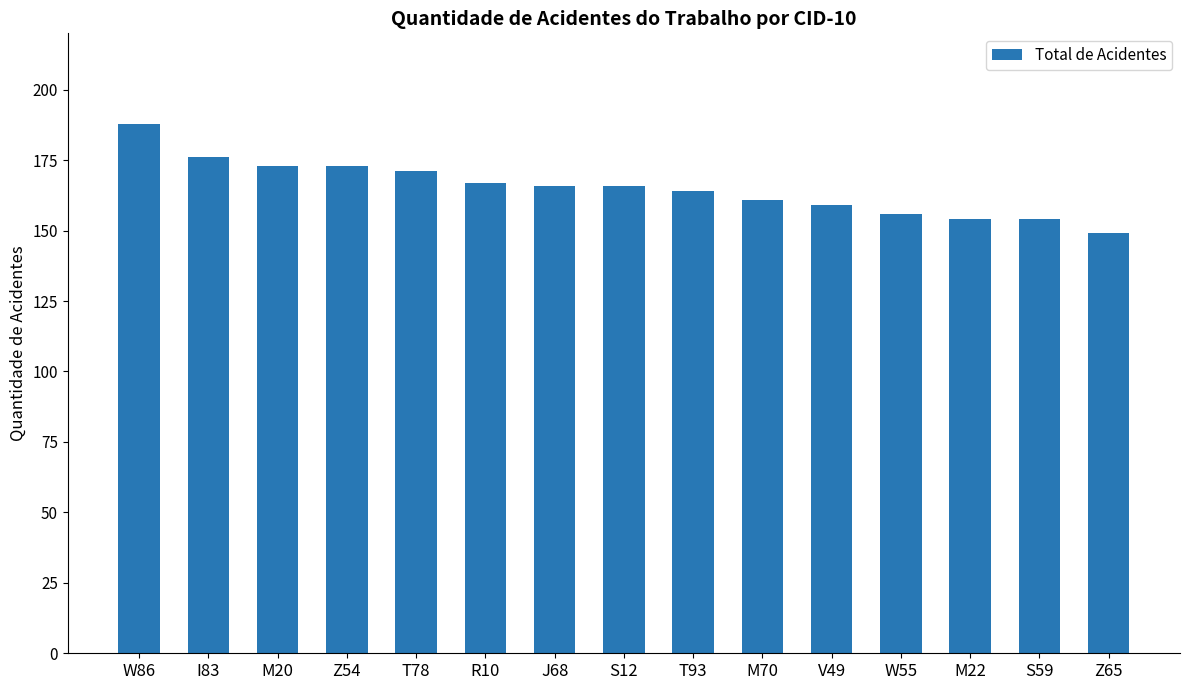

Reading left to right, what are all the values shown in this chart?

188	176	173	173	171	167	166	166	164	161	159	156	154	154	149